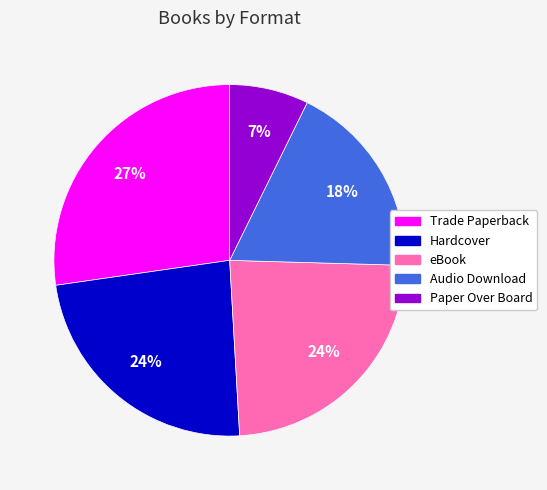

Is it true that Paper Over Board is 14% of the pie?

False